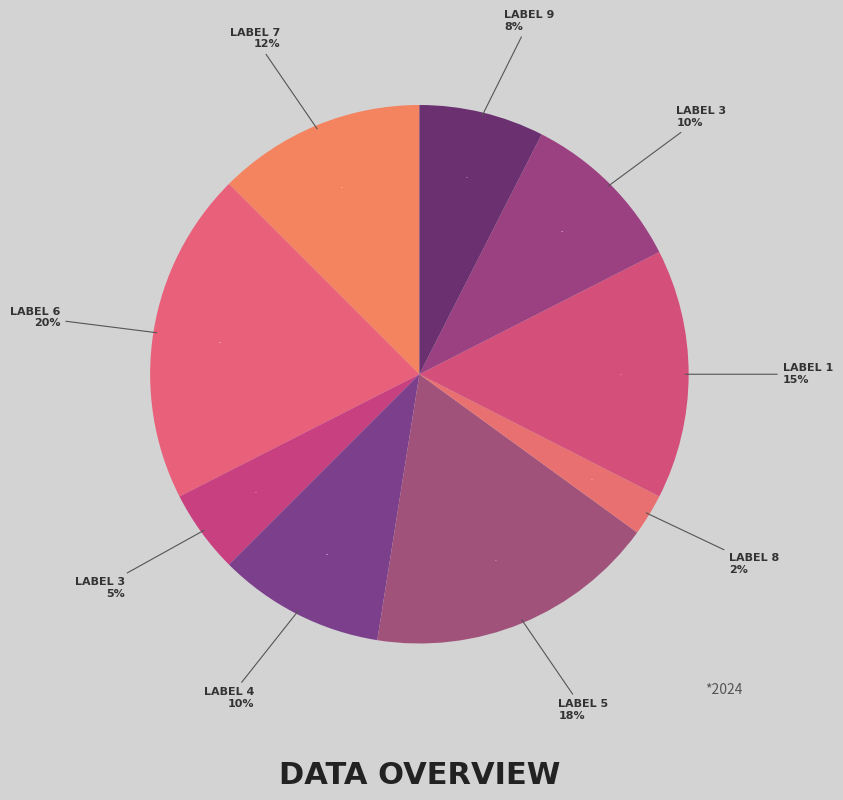

Is 5 the majority of the pie?

No